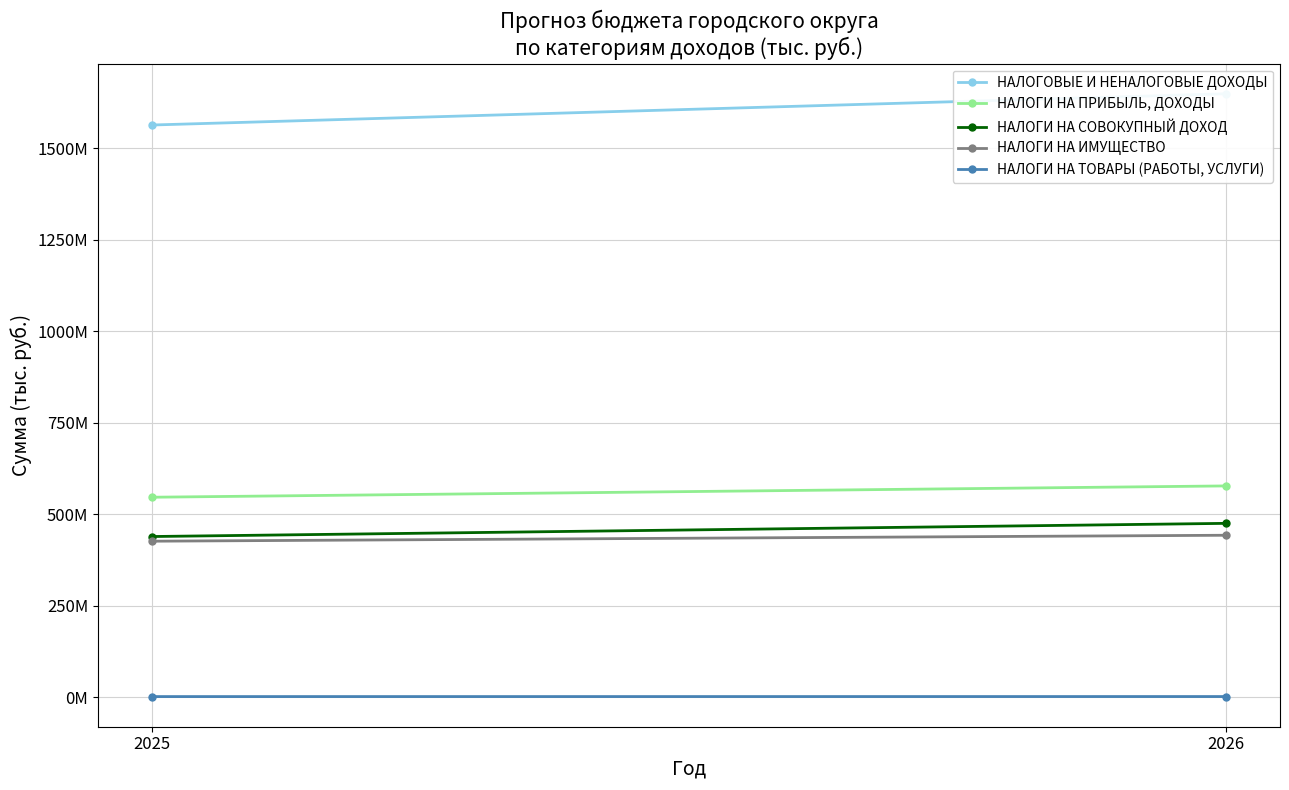

Between 2025 and 2026, which is larger?

2026